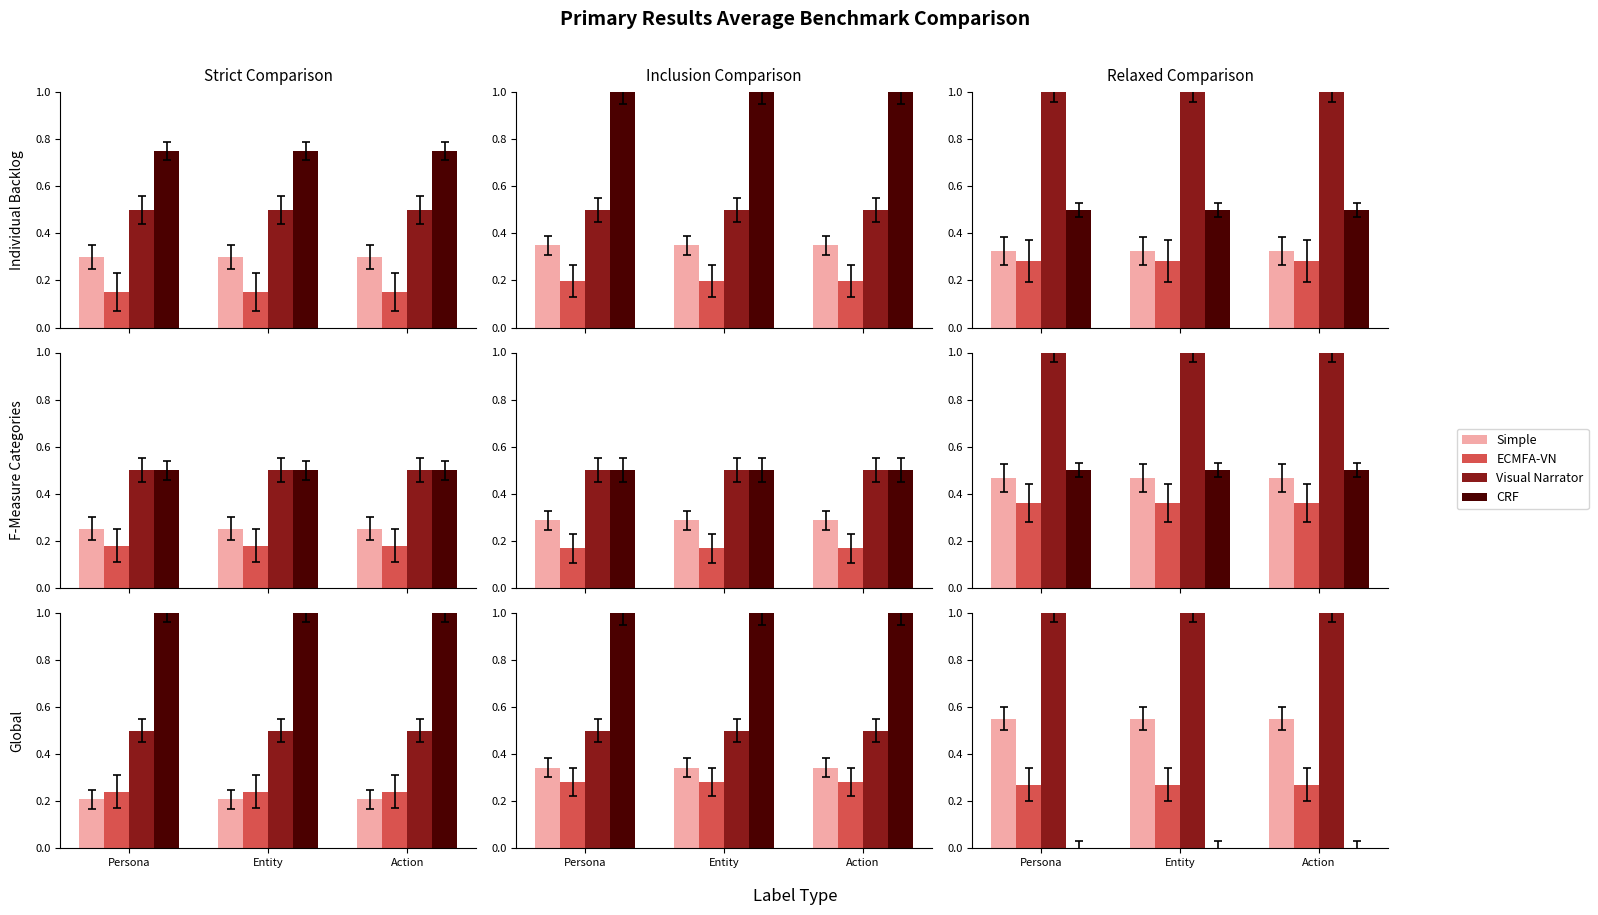

What is the label of the 1st bar from the left?

Persona